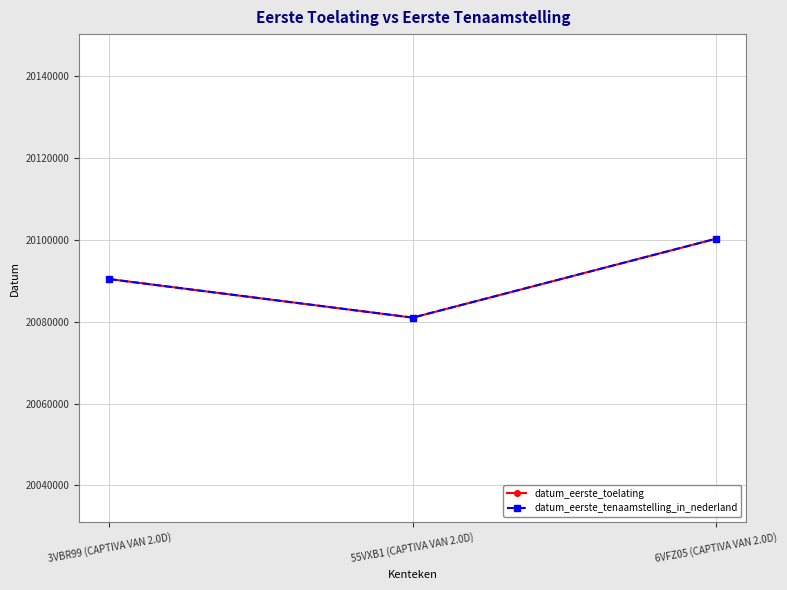

Does the chart have visible grid lines?

Yes